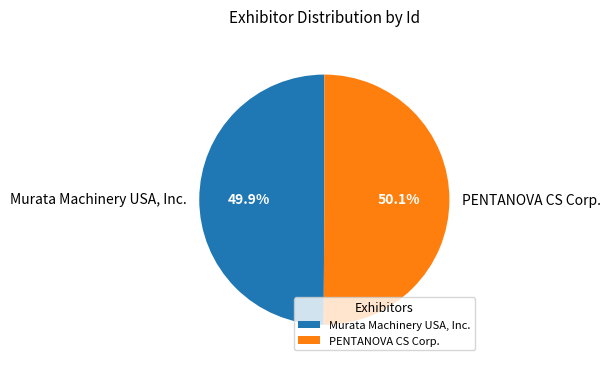

To the nearest percent, what percentage of the pie is PENTANOVA CS Corp.?

50%